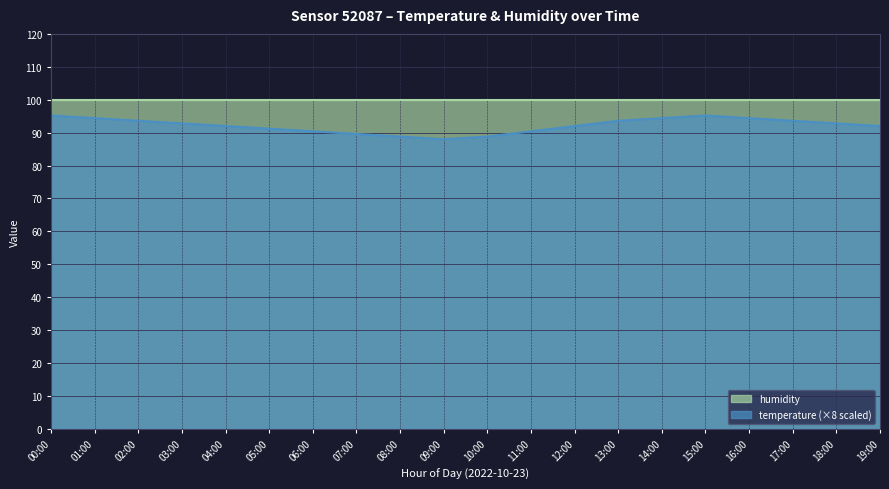

What value does the data have at 16:00?

94.4